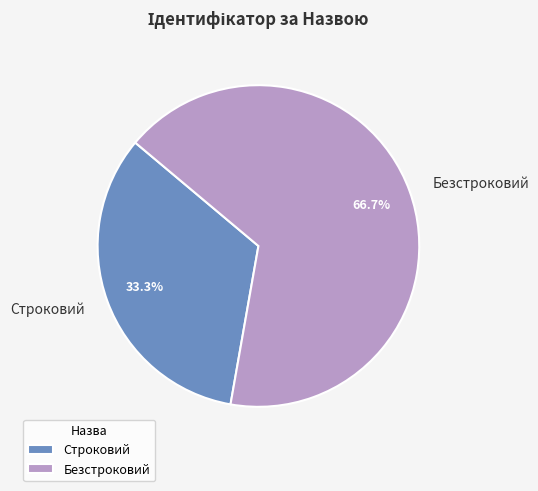

What portion of the pie excludes Строковий?

66.7%